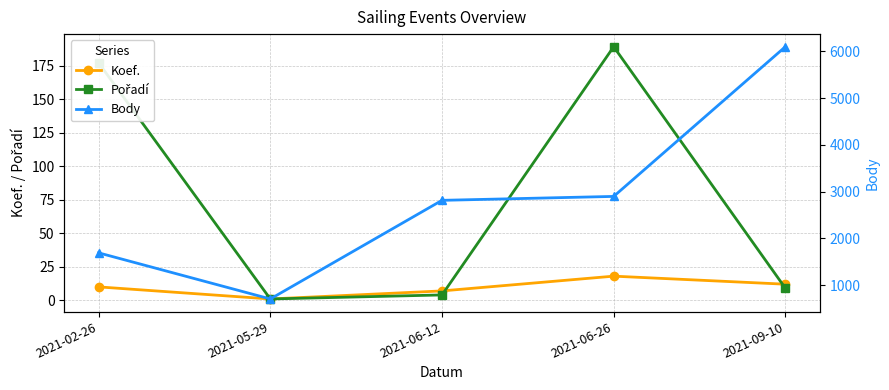

What is the total value across all series at 2021-05-29?

705